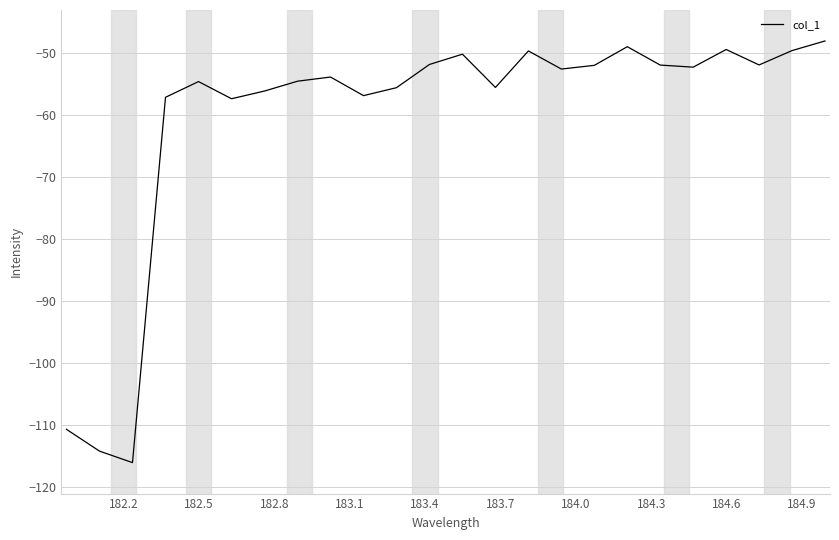

What is the difference between the maximum and minimum values?

68.1